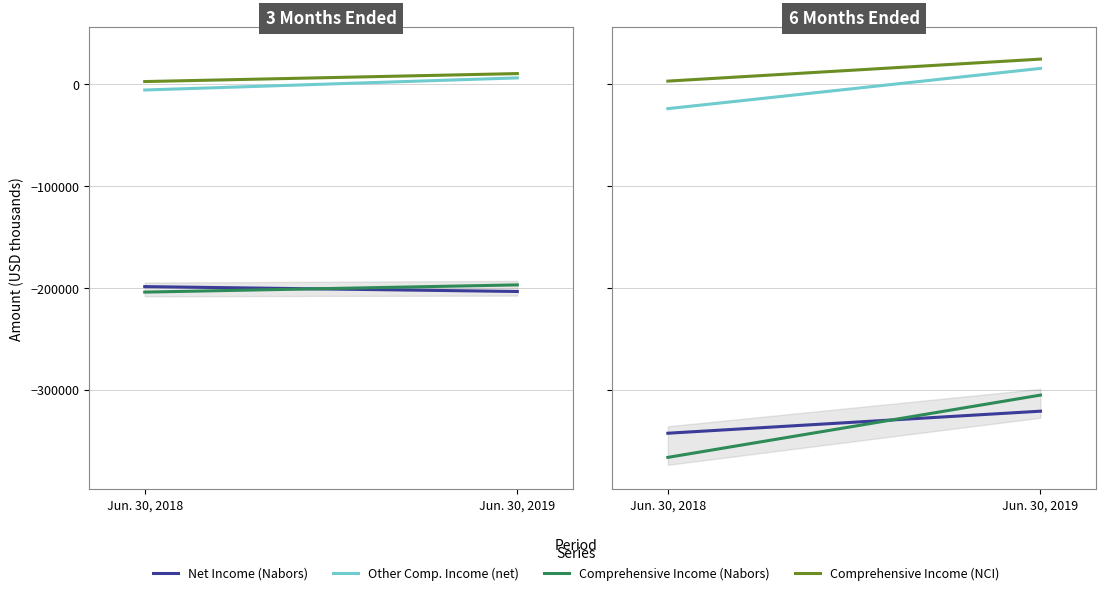

What is the approximate value of Comprehensive Income (Nabors) at Jun. 30, 2018, to the nearest 10?

-366710